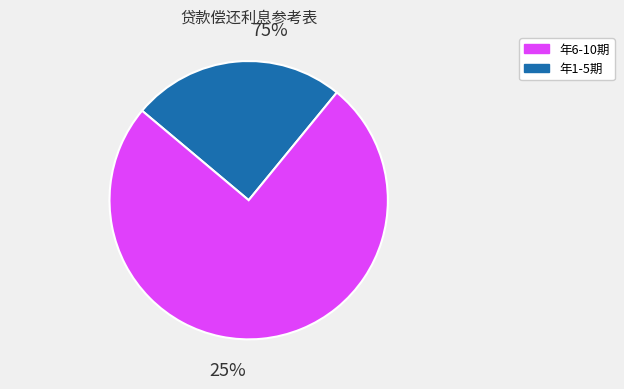

True or false: 8 accounts for 8% of the total.

False